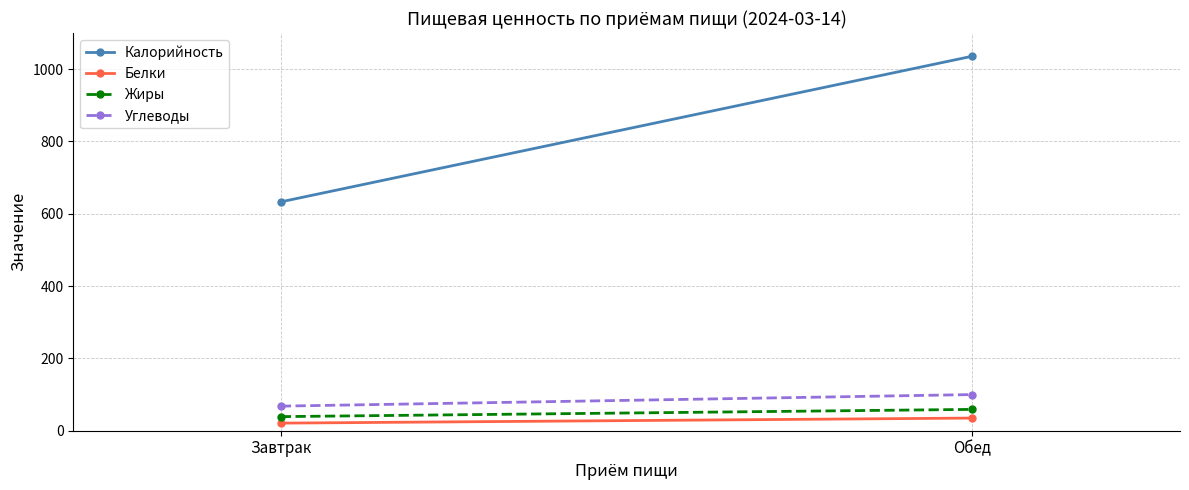

What is the maximum value shown in the chart?

1036